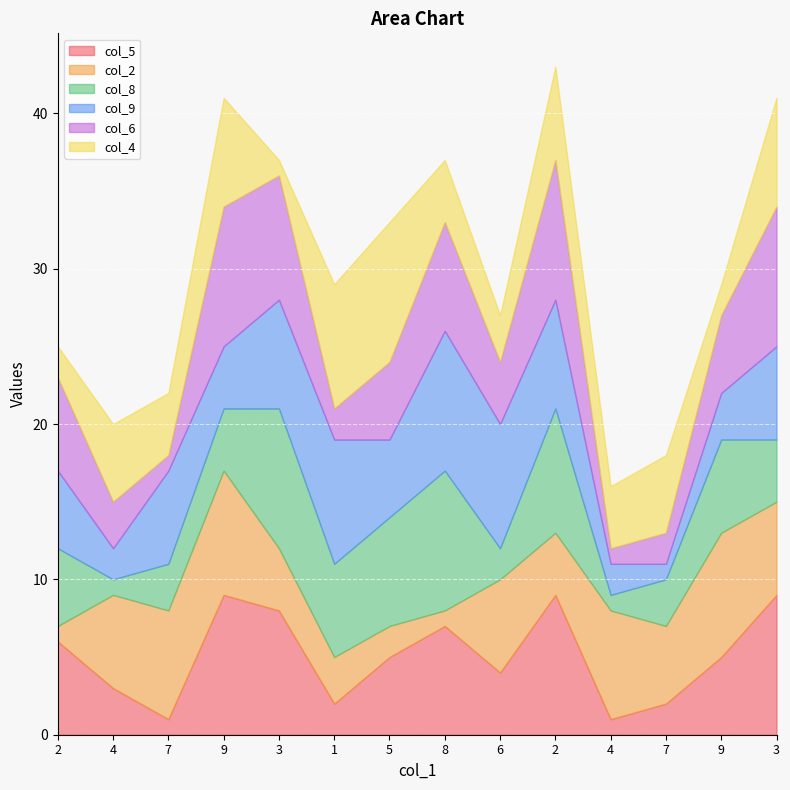

What is the difference between the col_4 values at 3 and 2?

5